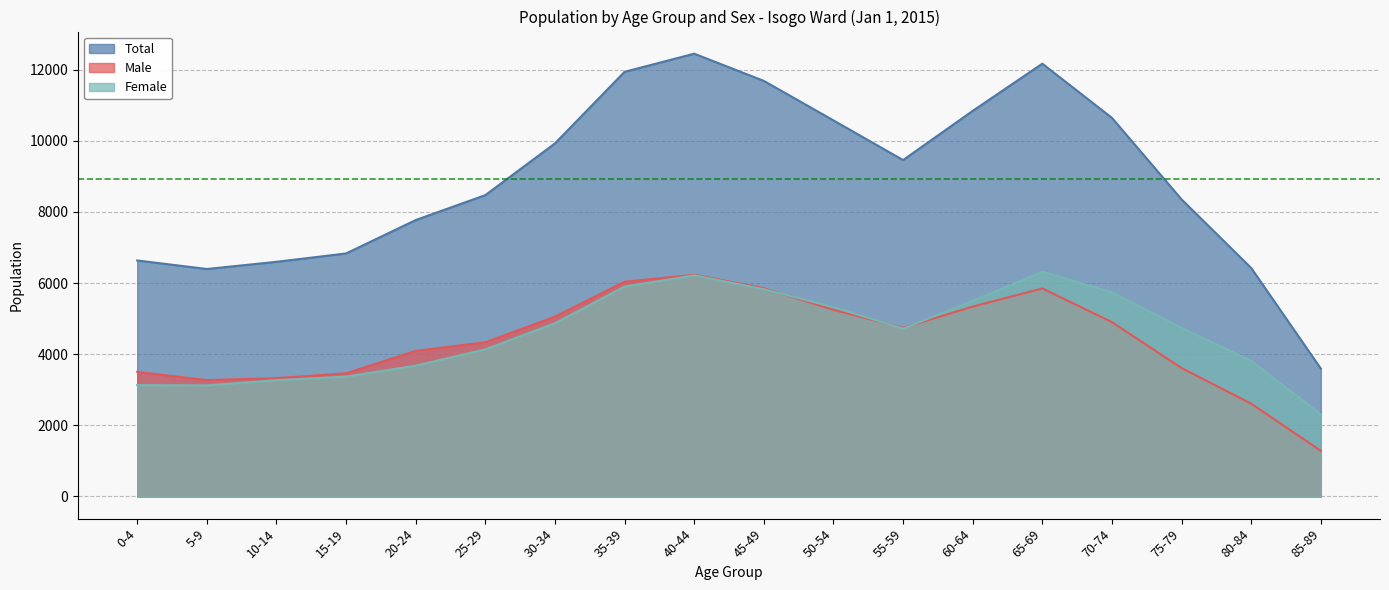

How many data points in Female are less than 4743?

9